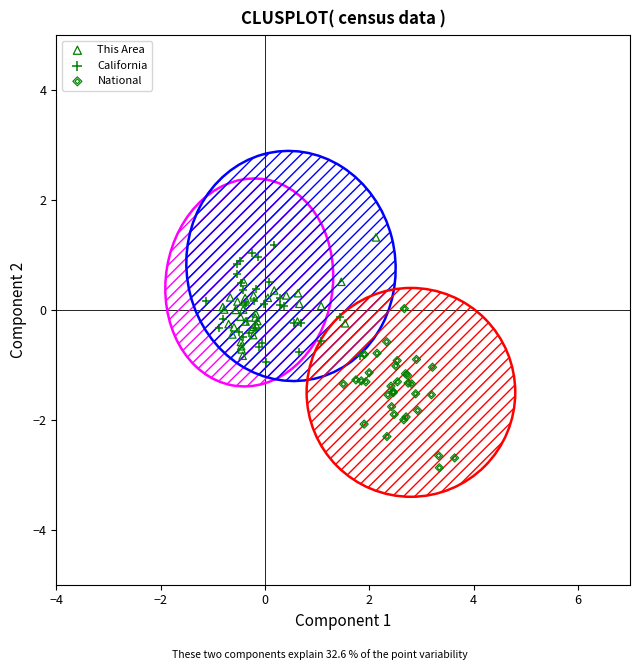

Which series has the widest spread of Y values?

National